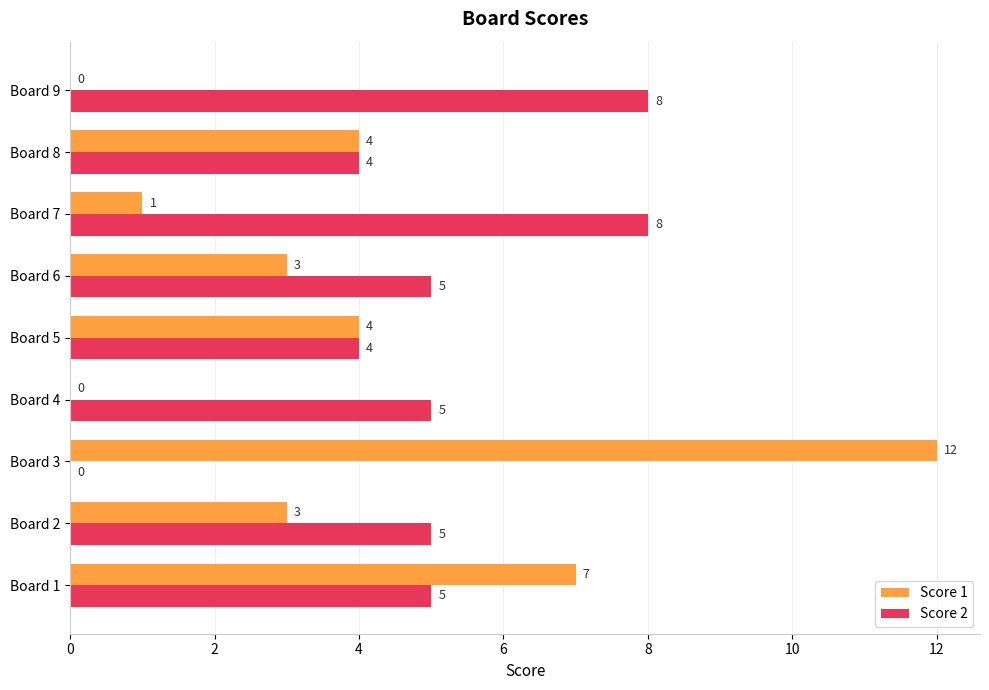

The Score 1 series shows 4 at Board 5. True or false?

True